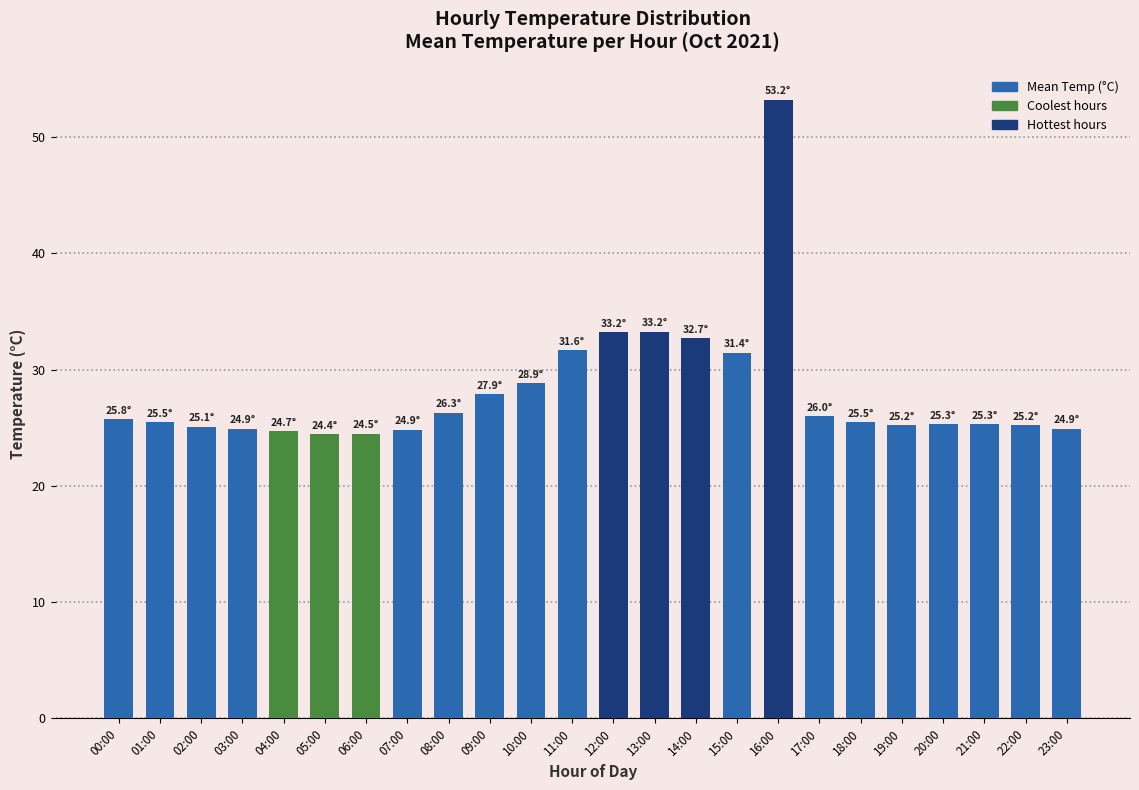

What is the maximum value shown in the chart?

53.2